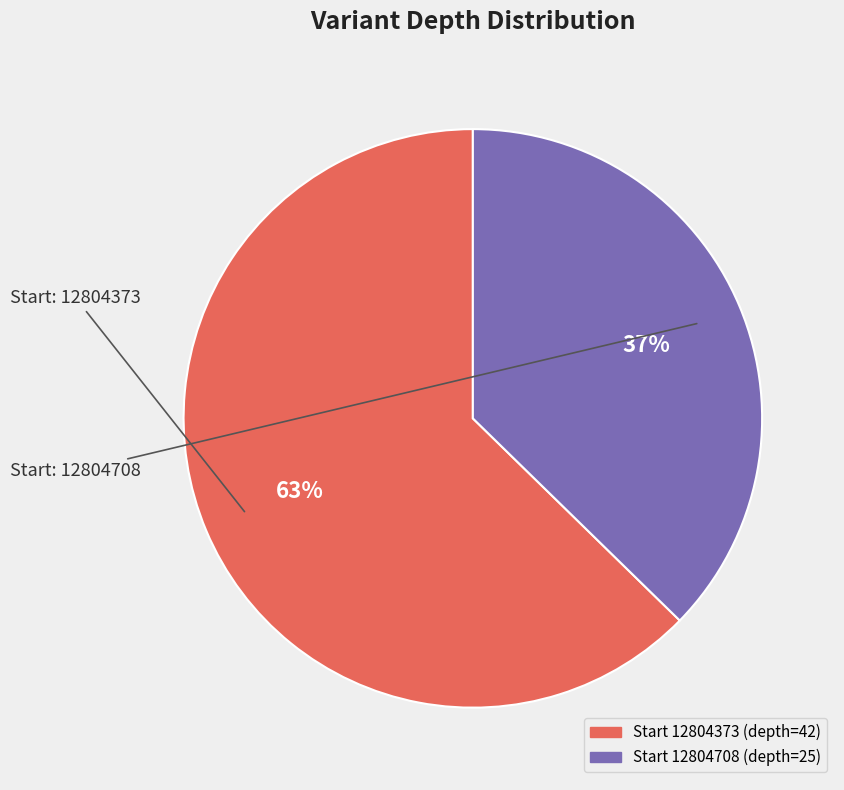

Does any single category account for the majority?

Yes